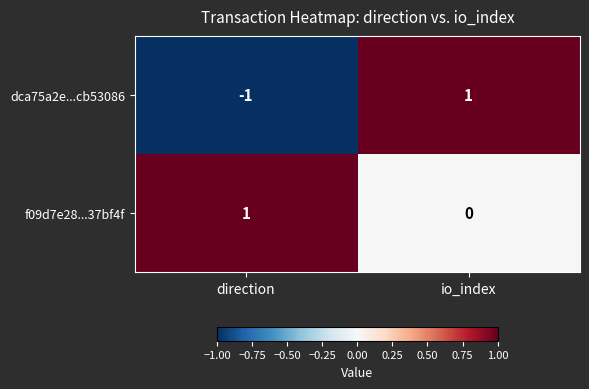

How many distinct data groups are displayed?

2